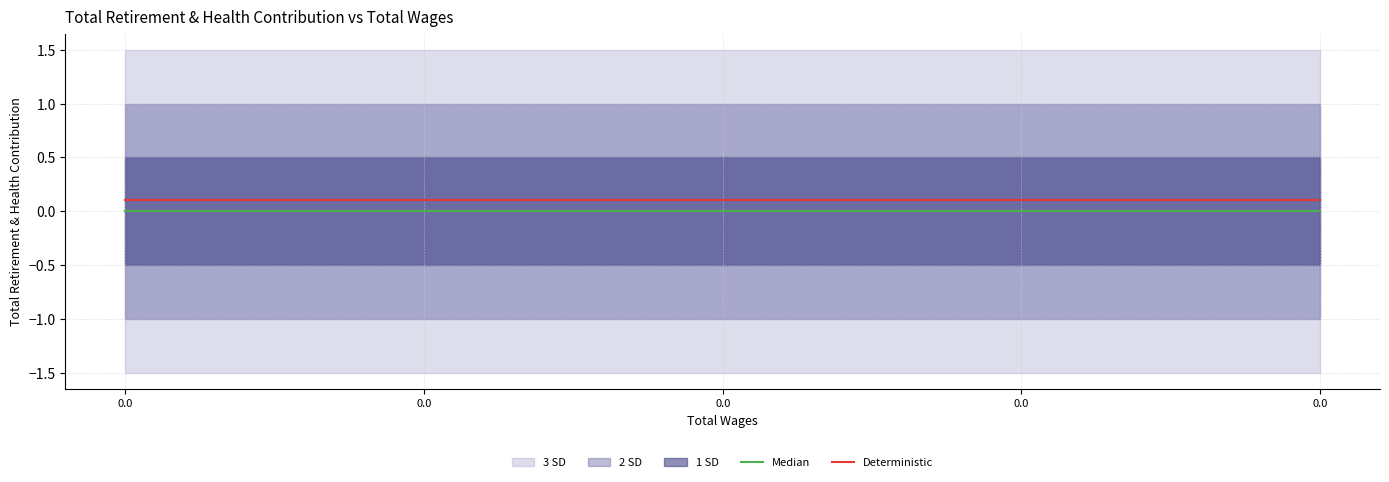

True or false: Median and Deterministic cross at least once.

False